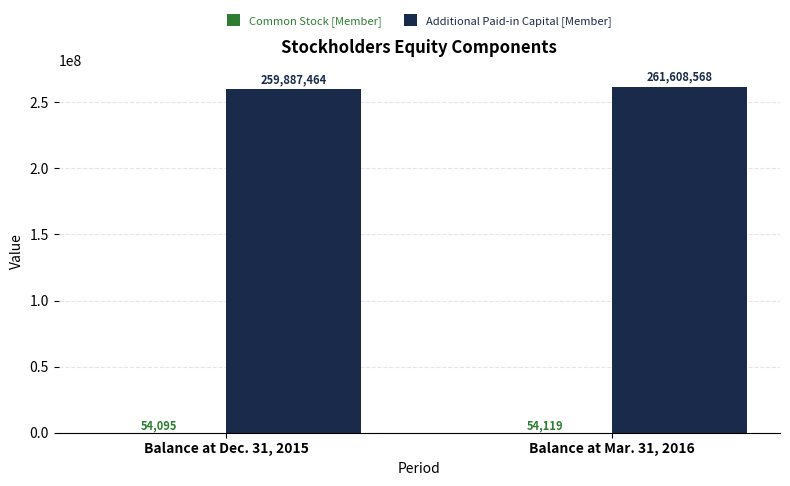

Is it true that Additional Paid-in Capital [Member] equals 350659143 at Balance at Dec. 31, 2015?

False